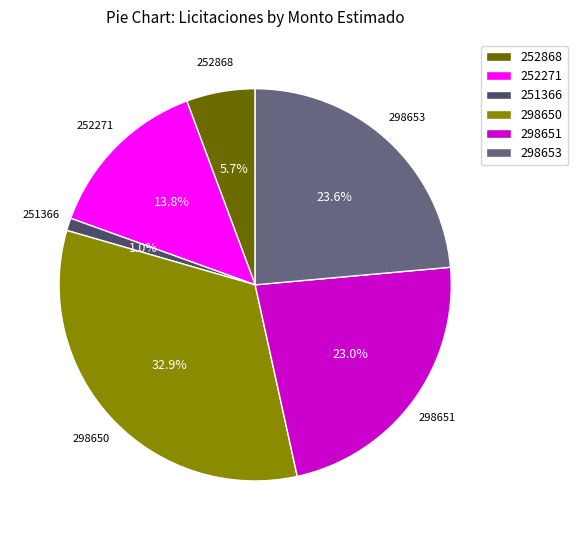

Rank the categories by value from lowest to highest.

251366, 252868, 252271, 298651, 298653, 298650